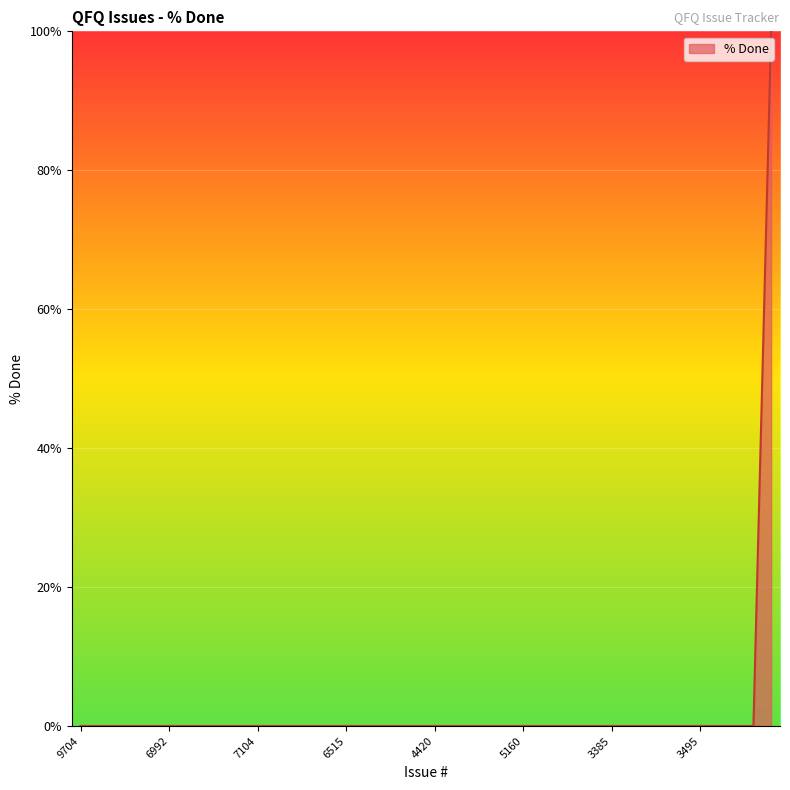

What is the difference between the maximum and minimum values?

100